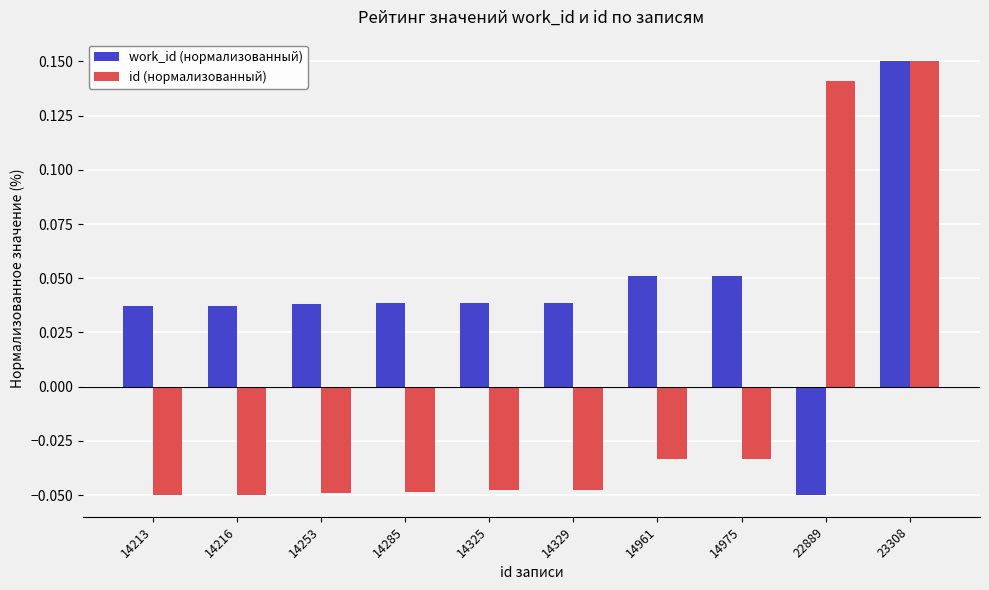

Between 14253 and 23308, which series saw the biggest shift?

id (нормализованный)